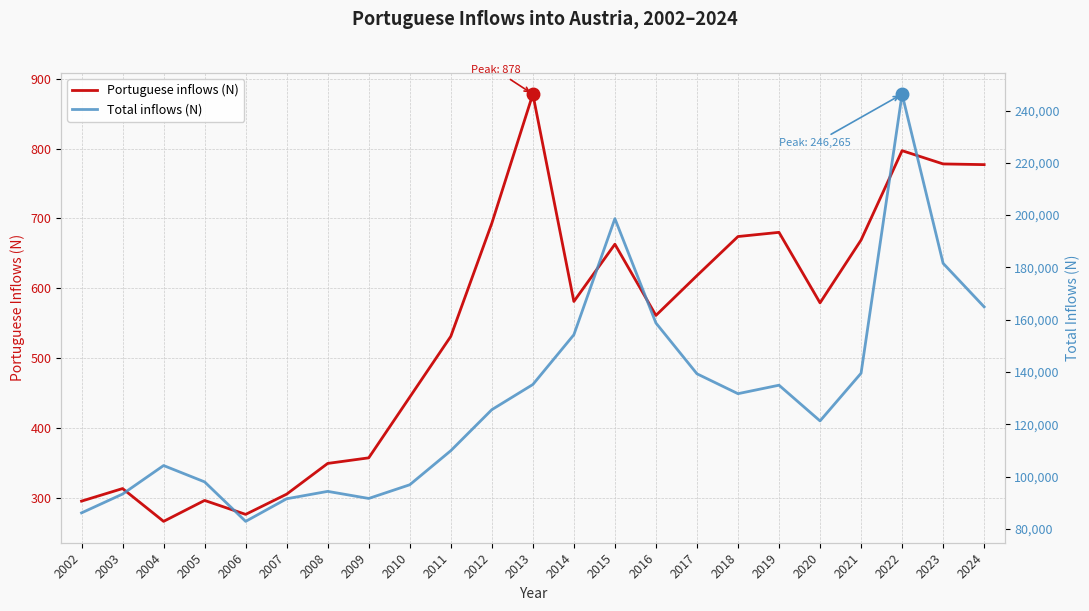

What is the sum of all Total inflows (N) values?

2981135